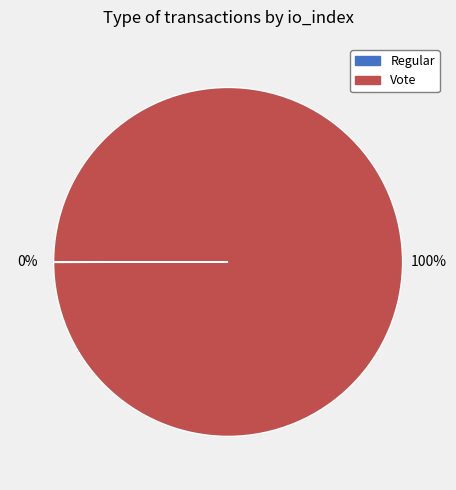

To the nearest percent, what is the average slice percentage?

50%